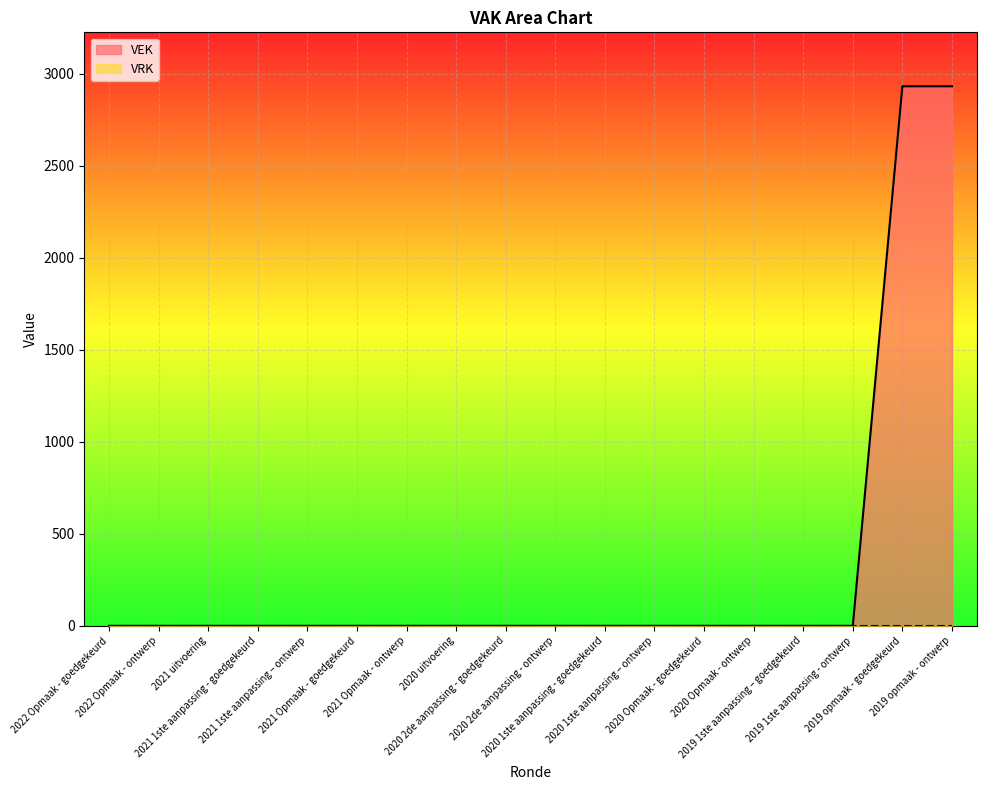

List the labels in order of value, smallest first.

2022 Opmaak - goedgekeurd, 2022 Opmaak - ontwerp, 2021 uitvoering, 2021 1ste aanpassing - goedgekeurd, 2021 1ste aanpassing – ontwerp, 2021 Opmaak - goedgekeurd, 2021 Opmaak - ontwerp, 2020 uitvoering, 2020 2de aanpassing - goedgekeurd, 2020 2de aanpassing - ontwerp, 2020 1ste aanpassing - goedgekeurd, 2020 1ste aanpassing – ontwerp, 2020 Opmaak - goedgekeurd, 2020 Opmaak - ontwerp, 2019 1ste aanpassing – goedgekeurd, 2019 1ste aanpassing - ontwerp, 2019 opmaak - goedgekeurd, 2019 opmaak - ontwerp